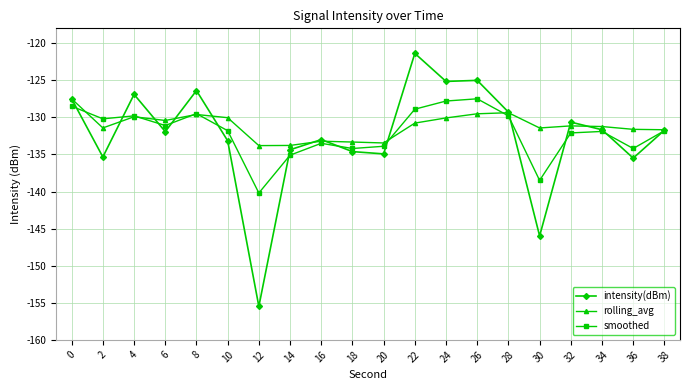

What is the value of the rolling_avg point at the 3rd from the left?

-129.9